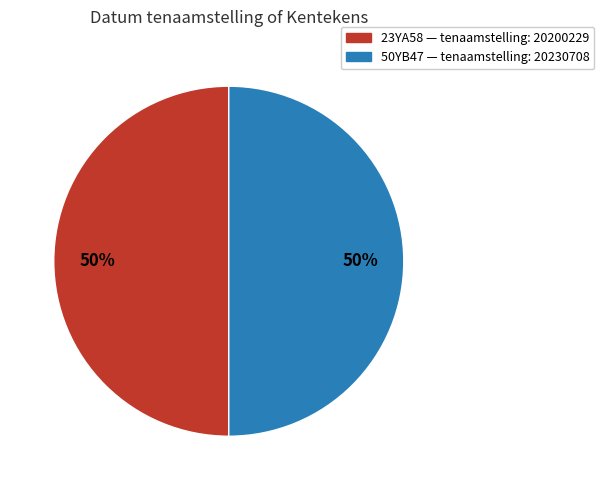

To the nearest percent, what is the combined percentage of 23YA58 and 50YB47?

100%